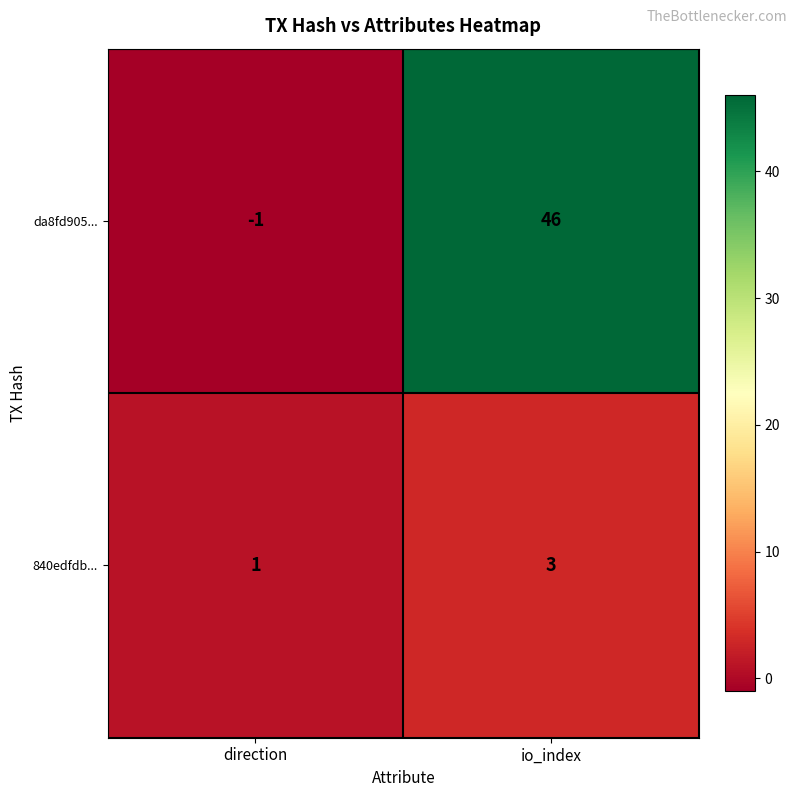

What is the highest value of the 840edfdb... series?

3